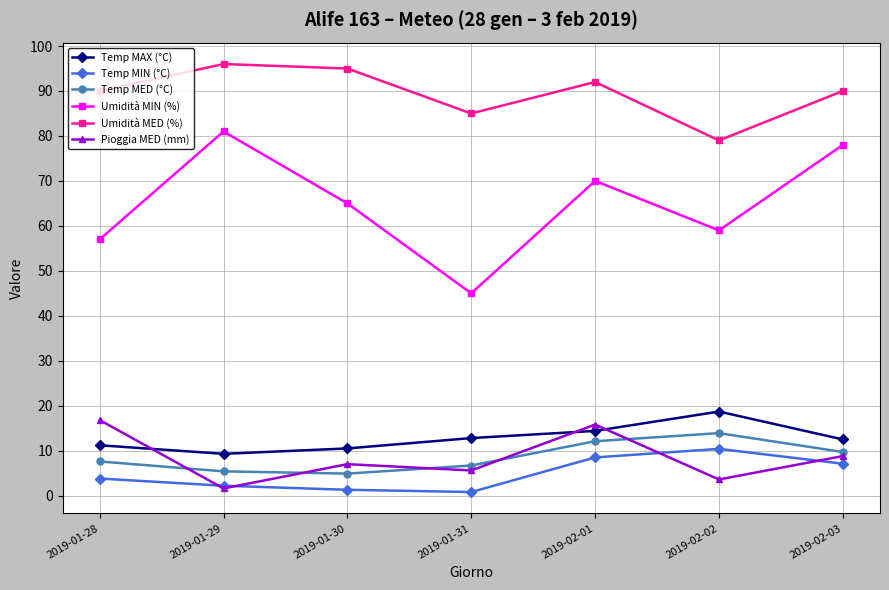

True or false: Umidità MED (%) and Umidità MIN (%) cross at least once.

False